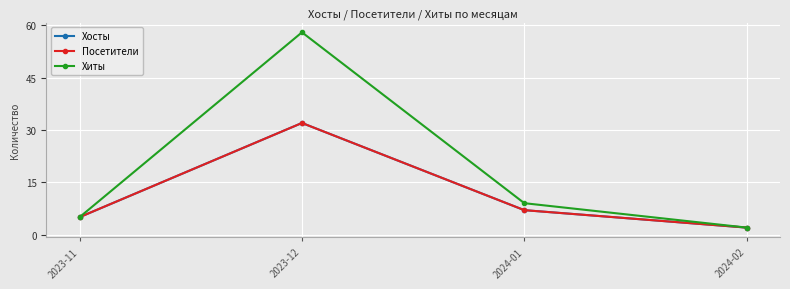

Is this an area chart (filled region under the line)?

No